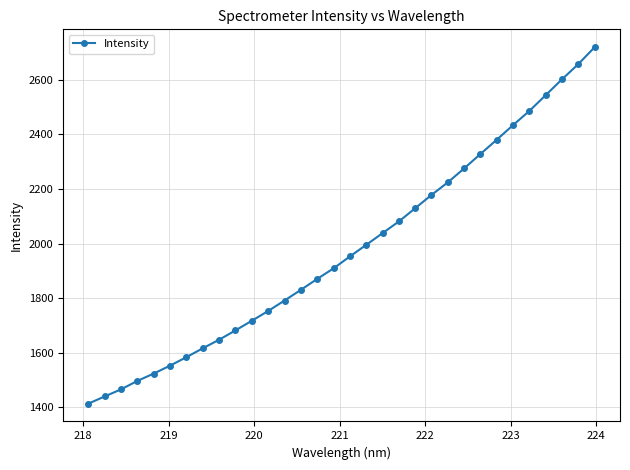

What is the average value?

1978.7